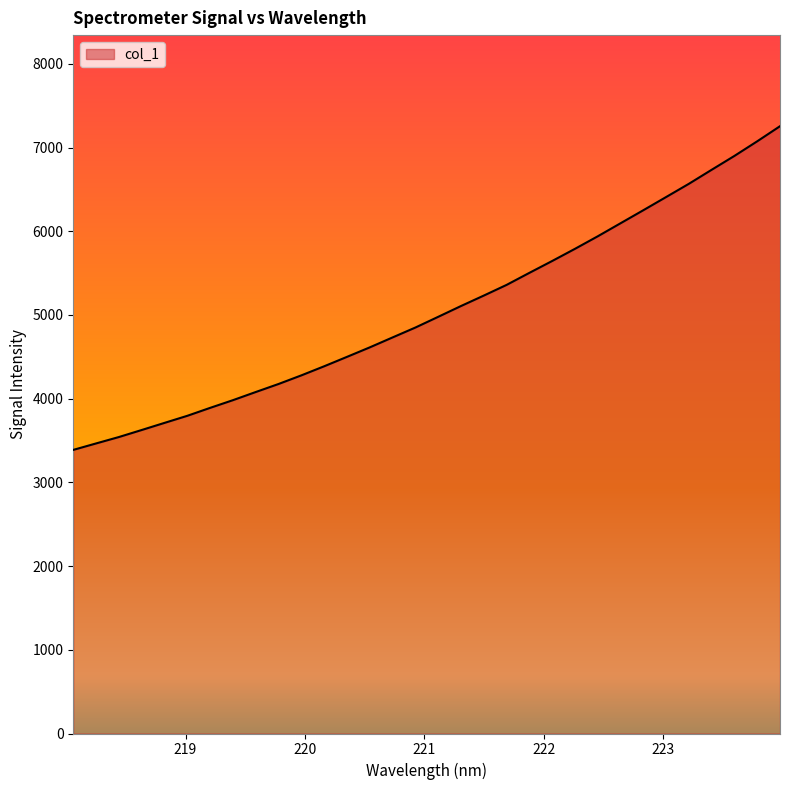

What is the difference between the maximum and minimum values?

3866.7